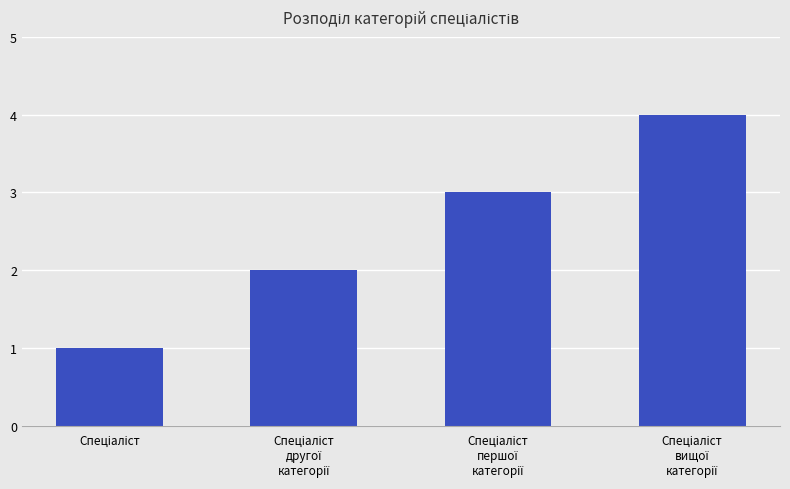

What is the sum of all values?

10